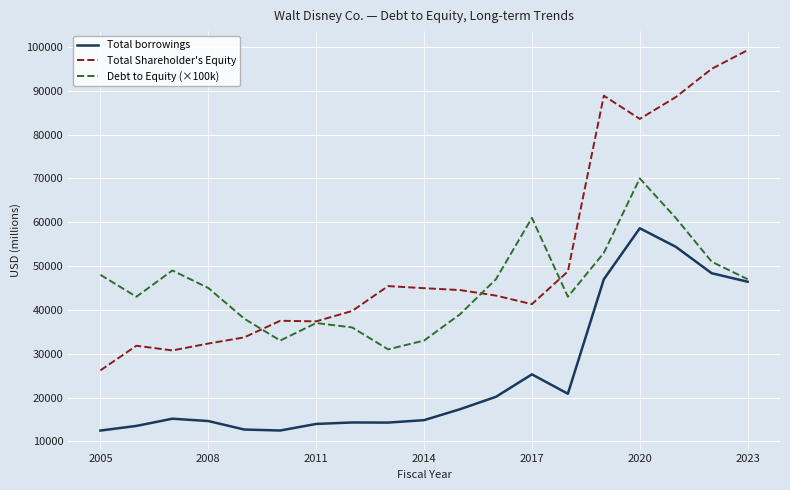

Which series has the largest total across all categories?

Total Shareholder's Equity